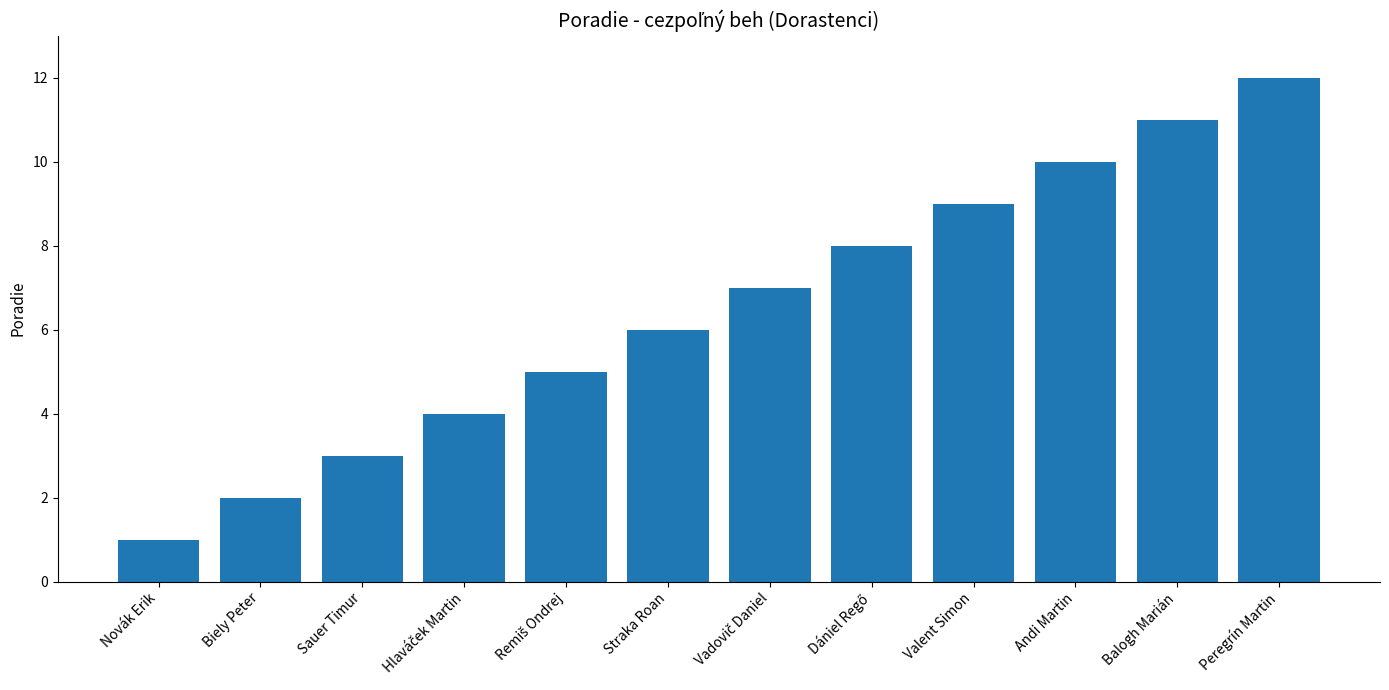

Is it true that the value at Novák Erik is 1?

True